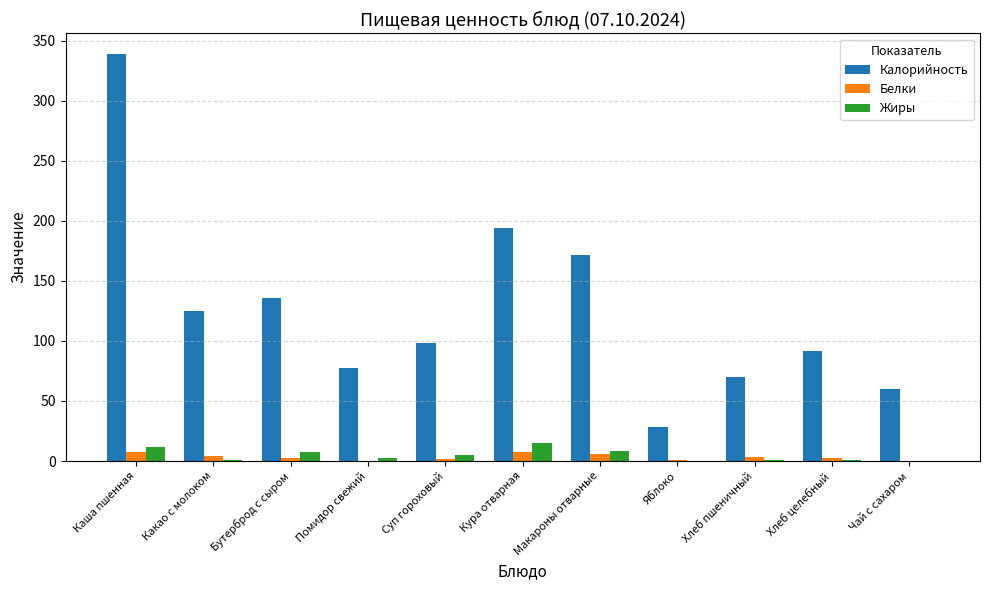

Is it true that Калорийность equals 84.7 at Чай с сахаром?

False